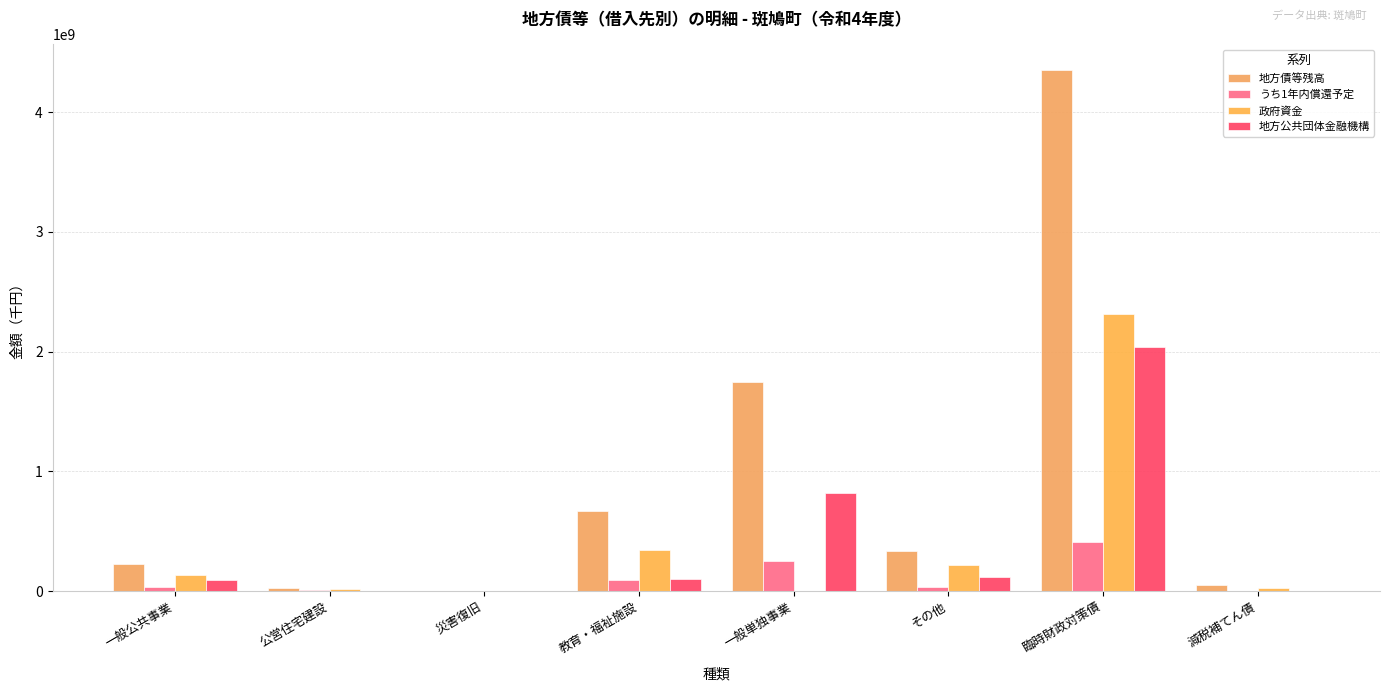

Which series has the largest range (max minus min)?

地方債等残高